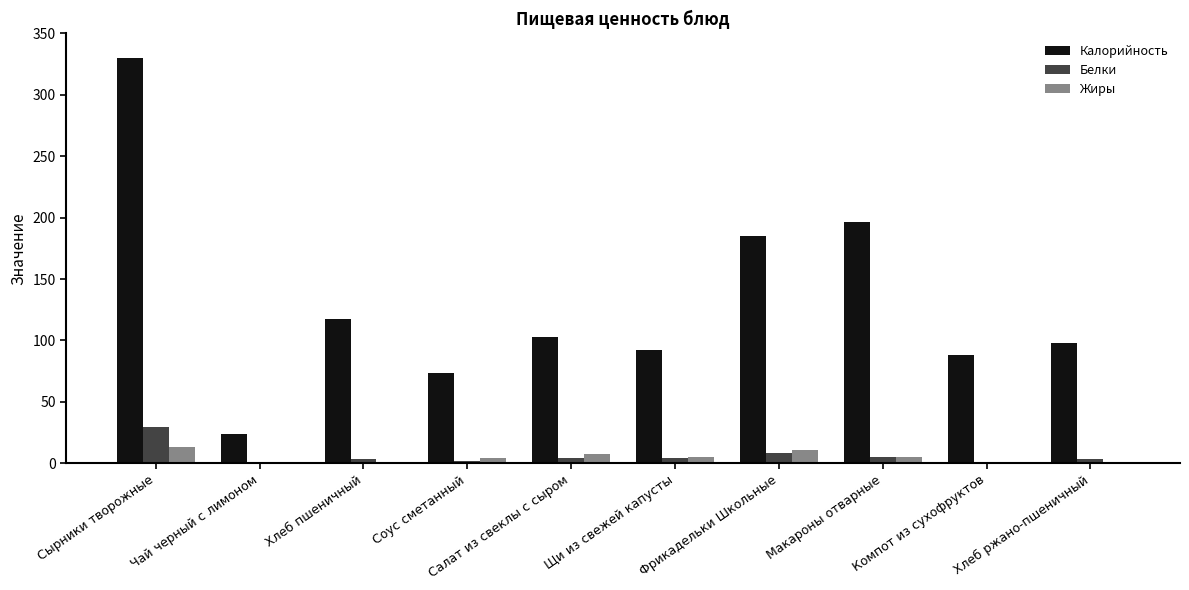

What is the total value across all series at Щи из свежей капусты?

102.0